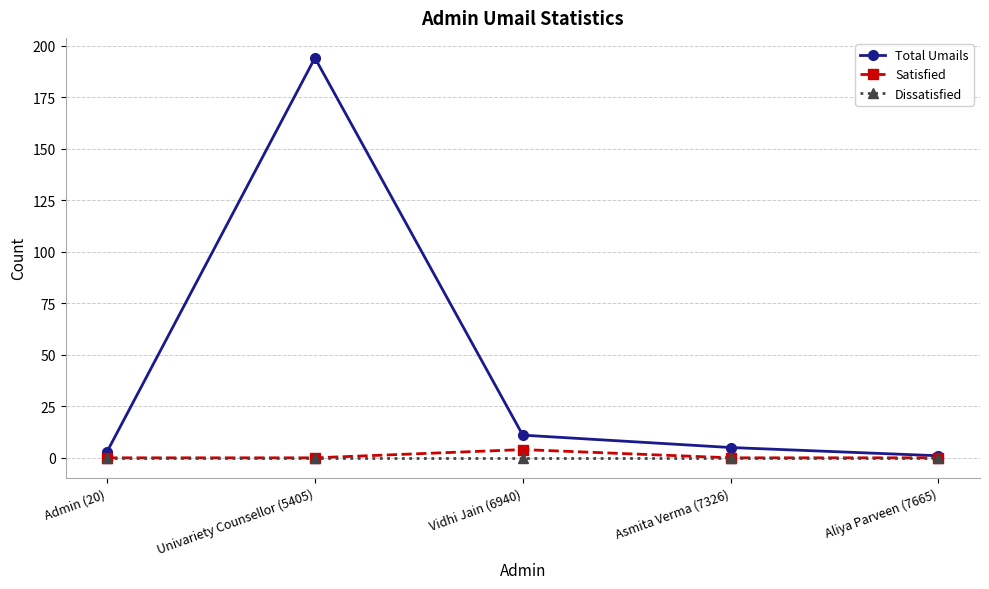

Does the chart display data point markers on the line(s)?

Yes